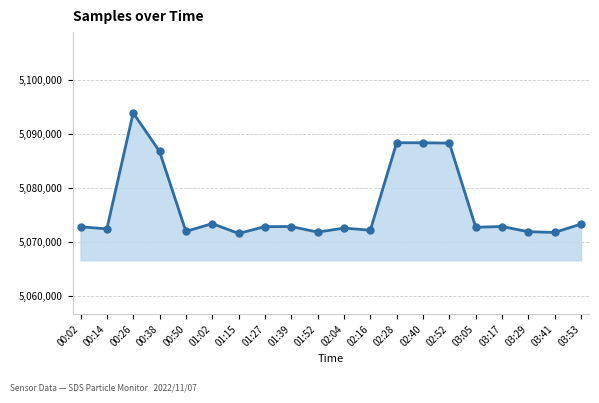

What is the label of the 15th point from the left?

02:52